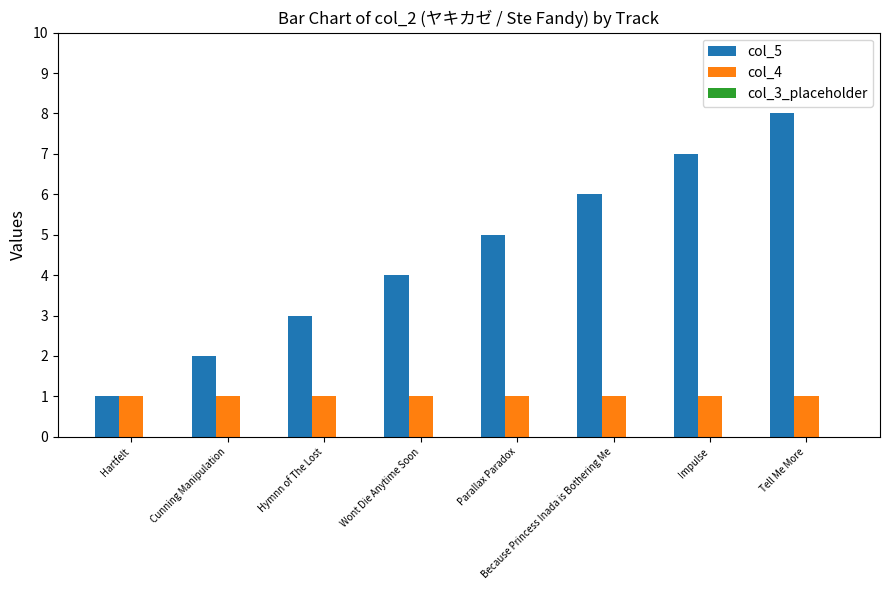

At which category is the sum across all series the highest?

Tell Me More